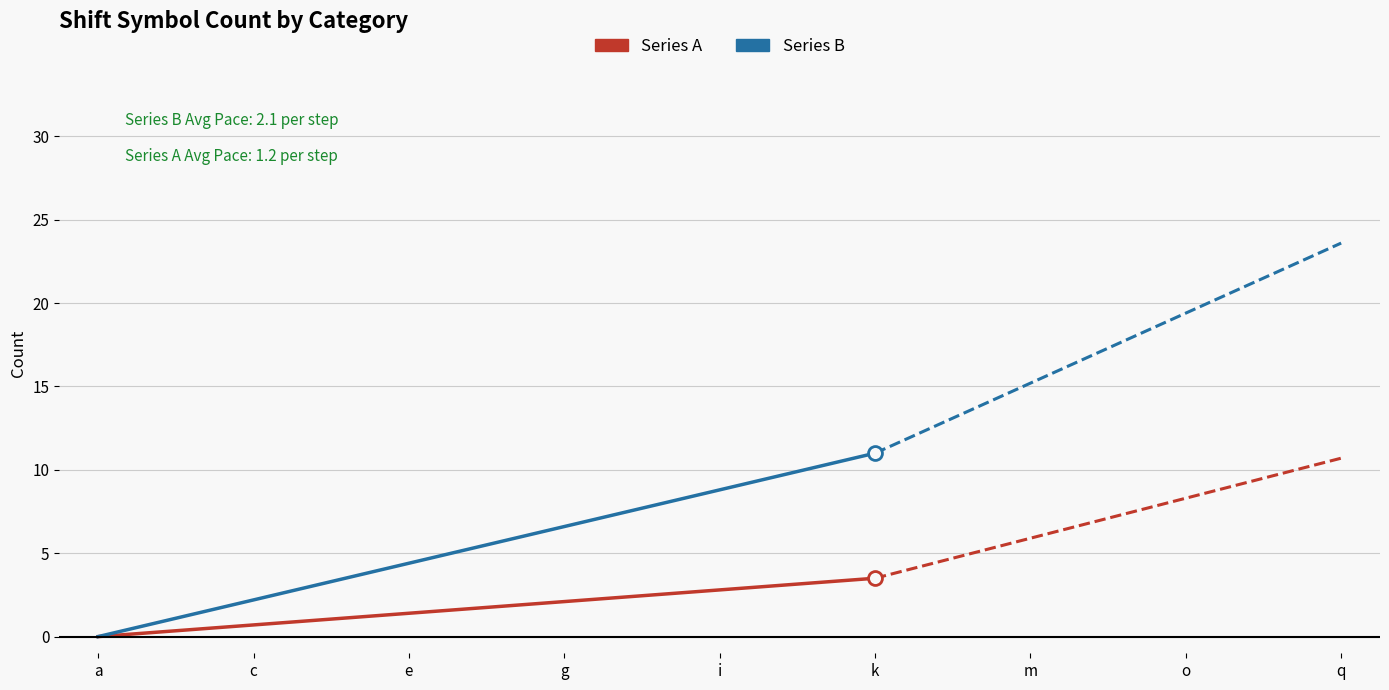

True or false: Series A has more than 0 points higher than both neighbors.

False